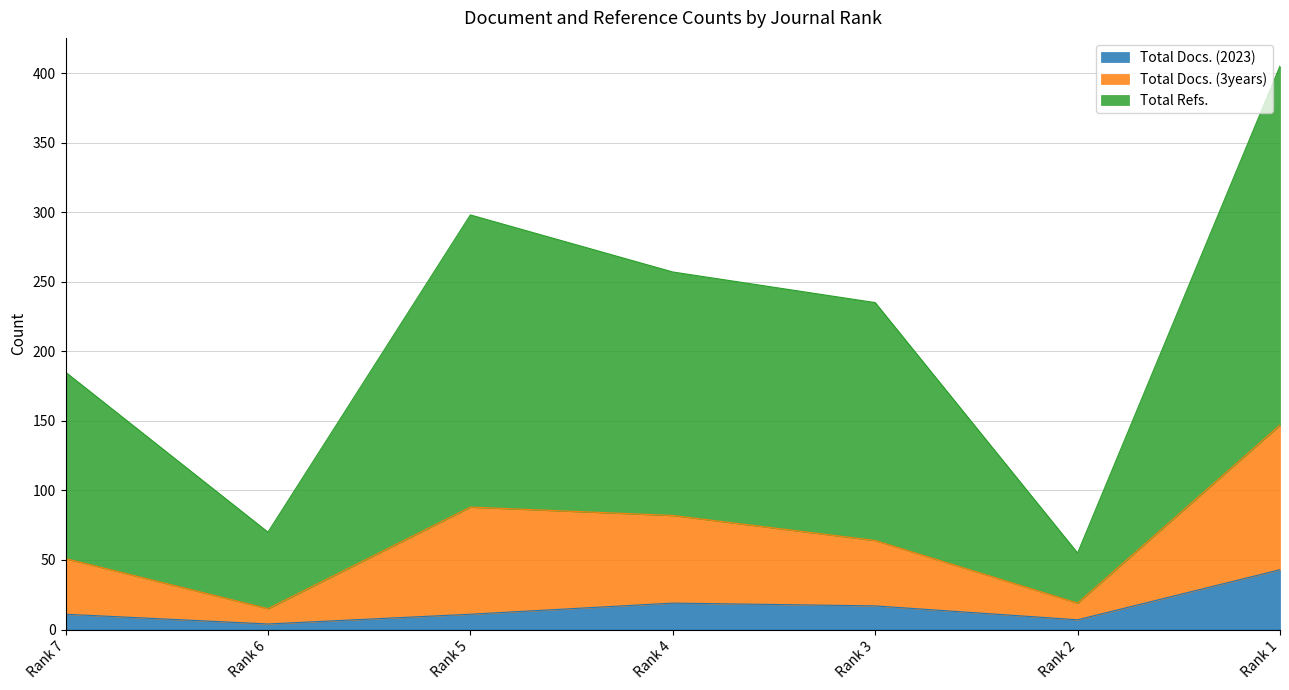

Which category has the highest value in the Total Docs. (2023) series?

Rank 1